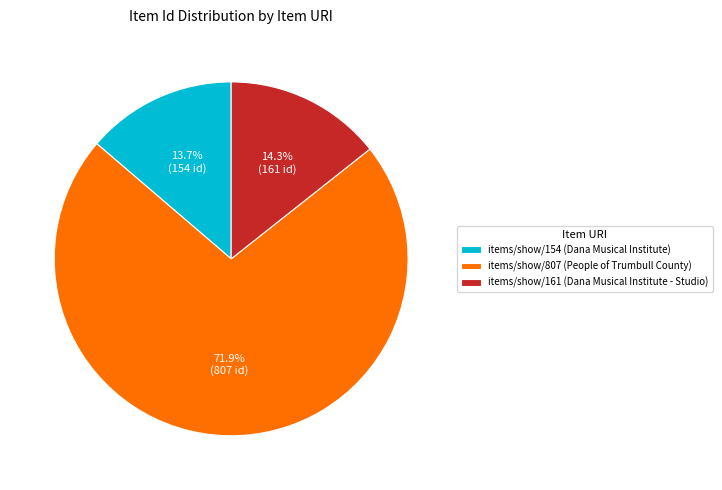

Between items/show/154 (Dana Musical Institute) and items/show/807 (People of Trumbull County), which is larger?

items/show/807 (People of Trumbull County)